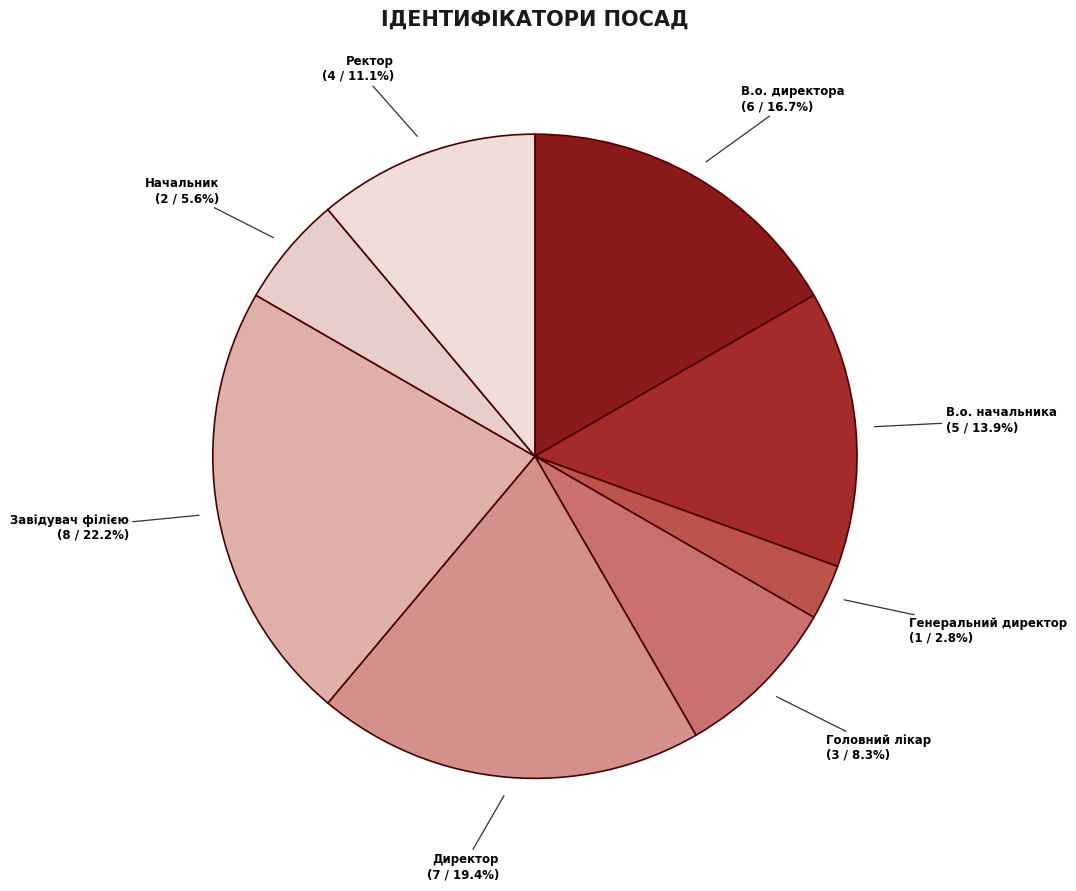

Do В.о. директора and В.о. начальника together represent more than half of the pie?

No